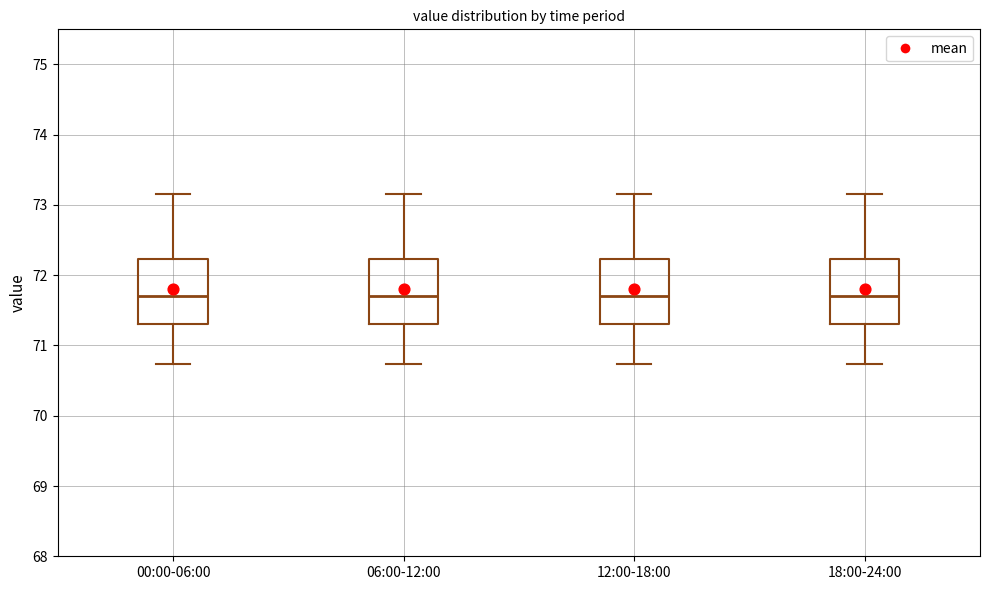

Reading left to right, transcribe this box plot: for each box, give where its median line is, the range the box spans, and where its two whiskers end, as read against the y-axis. The values are not printed on the chart, so give them approximately, as read against the axis.

00:00-06:00: median 71.7, box 71.3 to 72.2, whiskers 70.7 to 73.2
06:00-12:00: median 71.7, box 71.3 to 72.2, whiskers 70.7 to 73.2
12:00-18:00: median 71.7, box 71.3 to 72.2, whiskers 70.7 to 73.2
18:00-24:00: median 71.7, box 71.3 to 72.2, whiskers 70.7 to 73.2